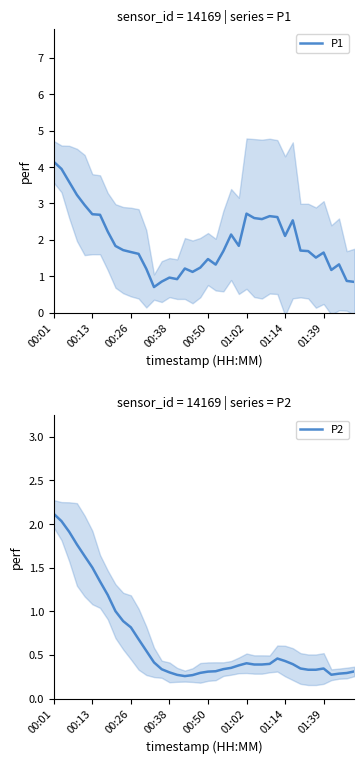

How many lines are shown in the chart?

2